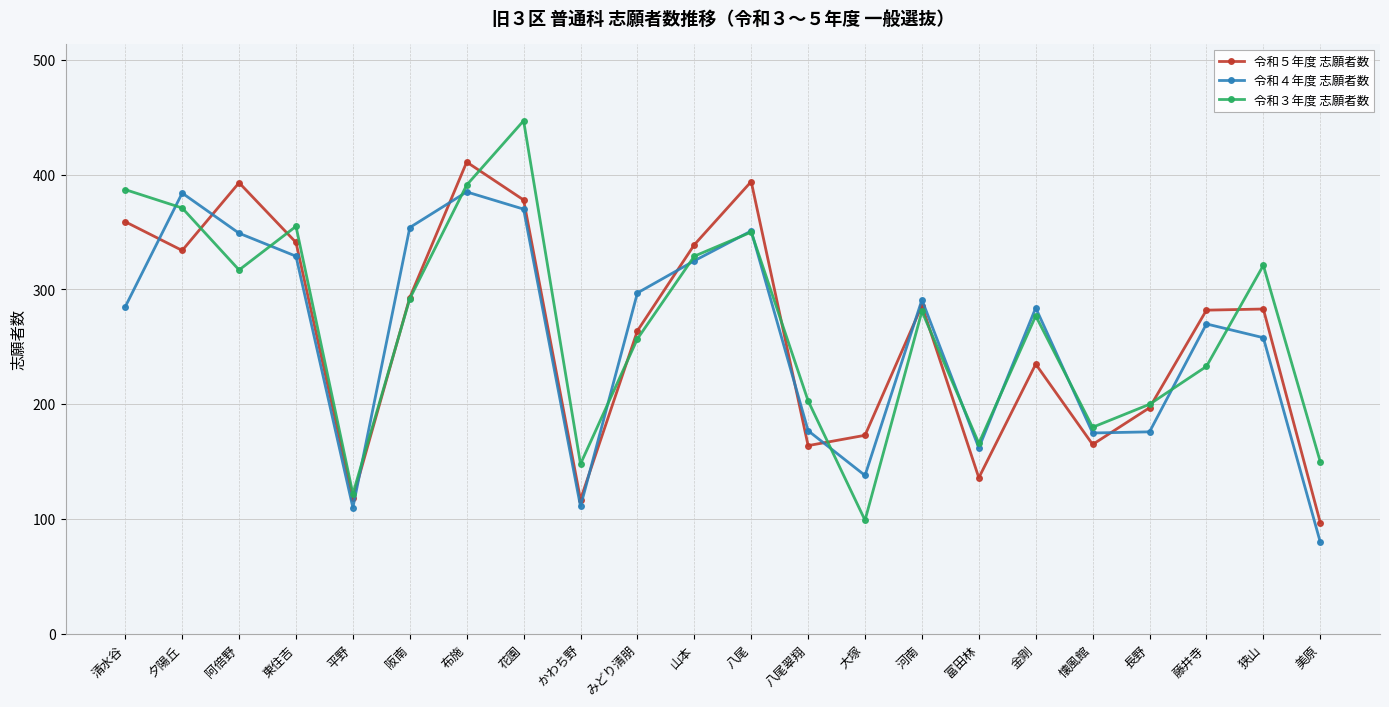

True or false: 令和４年度 志願者数 and 令和３年度 志願者数 cross at least once.

True